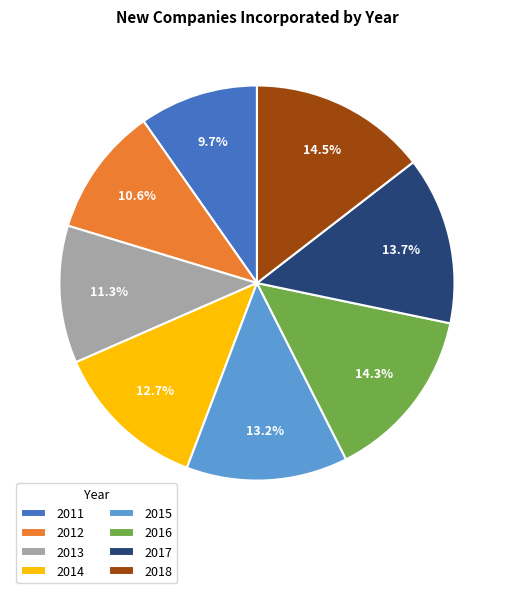

How much of the chart is everything except 2016?

85.7%